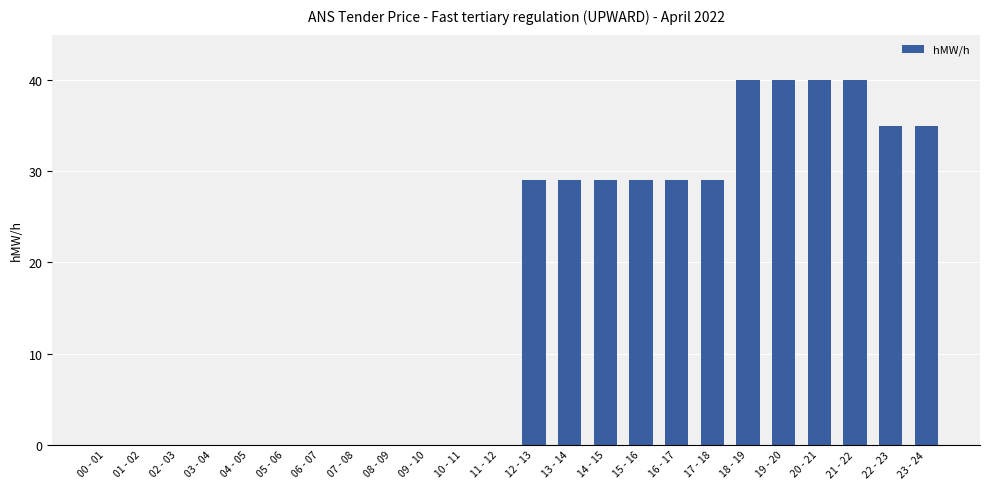

Is it true that the value at 12 - 13 is 50?

False